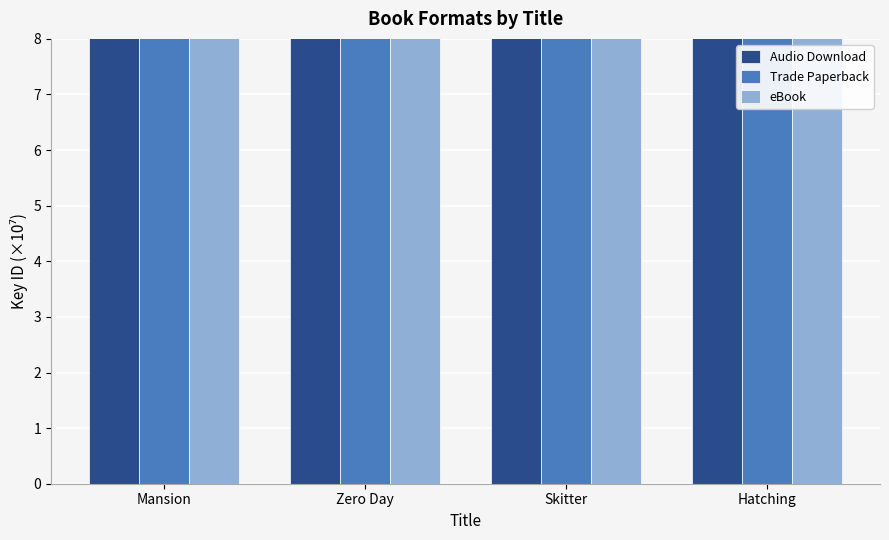

What value does the Trade Paperback series have at Hatching?

14.4